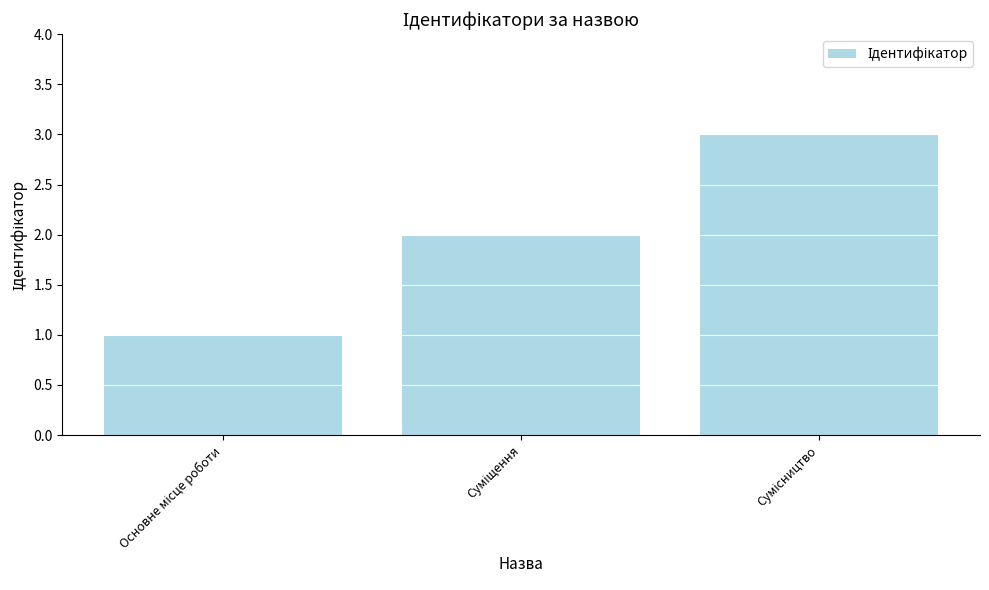

What is the sum of all values?

6